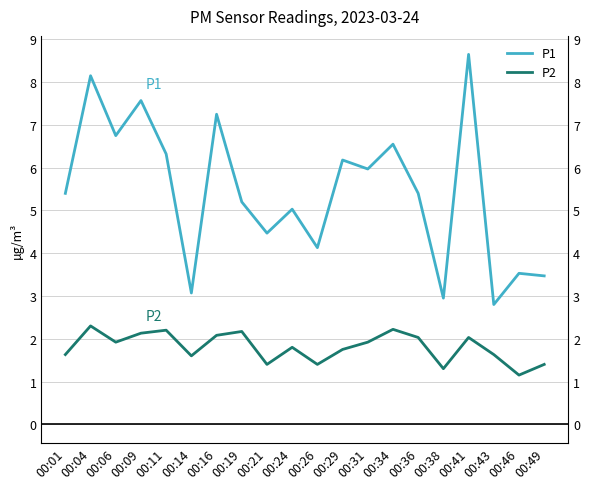

Which category has the highest value in the P1 series?

00:41